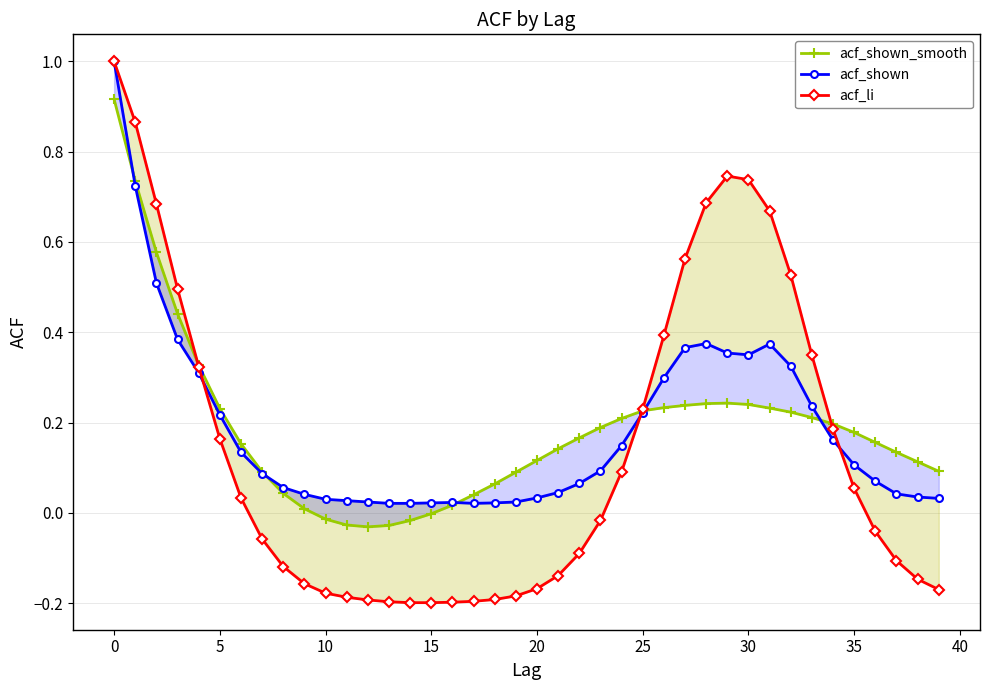

Is the value of acf_li at 25 greater than the value of acf_shown at 25?

No